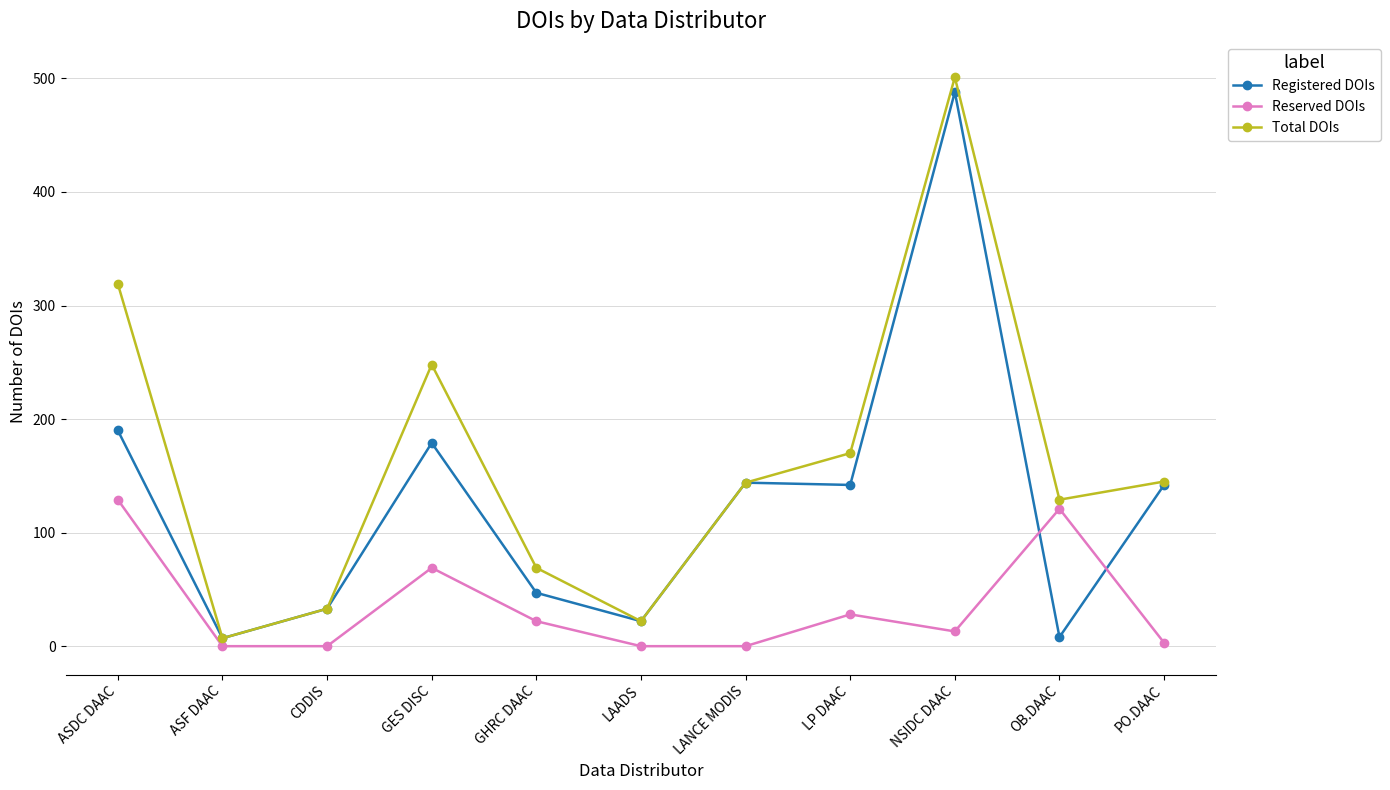

Which series changed the most between GES DISC and LP DAAC?

Total DOIs